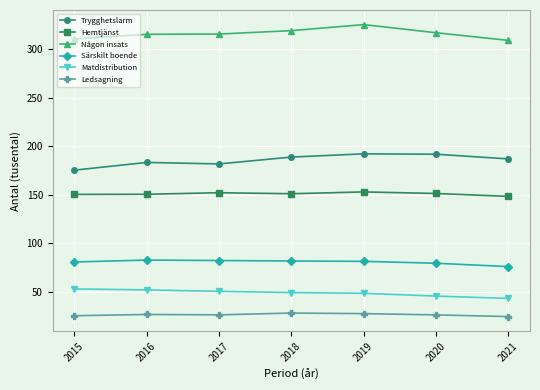

Is it true that Trygghetslarm equals 42.9 at 2020?

False